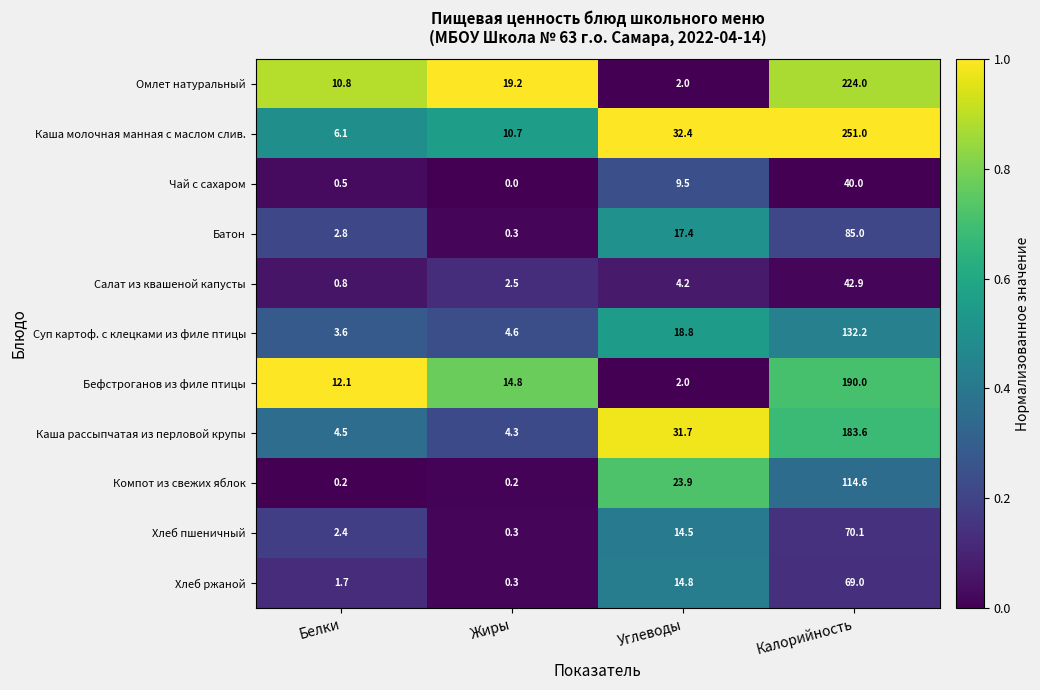

What is the sum of the Каша рассыпчатая из перловой крупы values at Калорийность and Жиры?

187.9